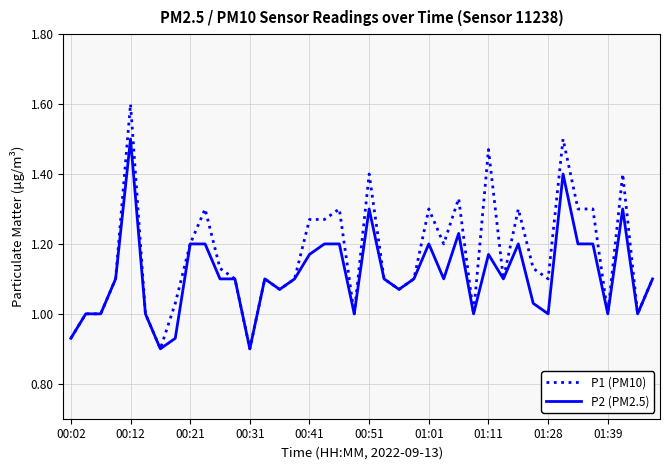

Which series has the largest range (max minus min)?

P1 (PM10)